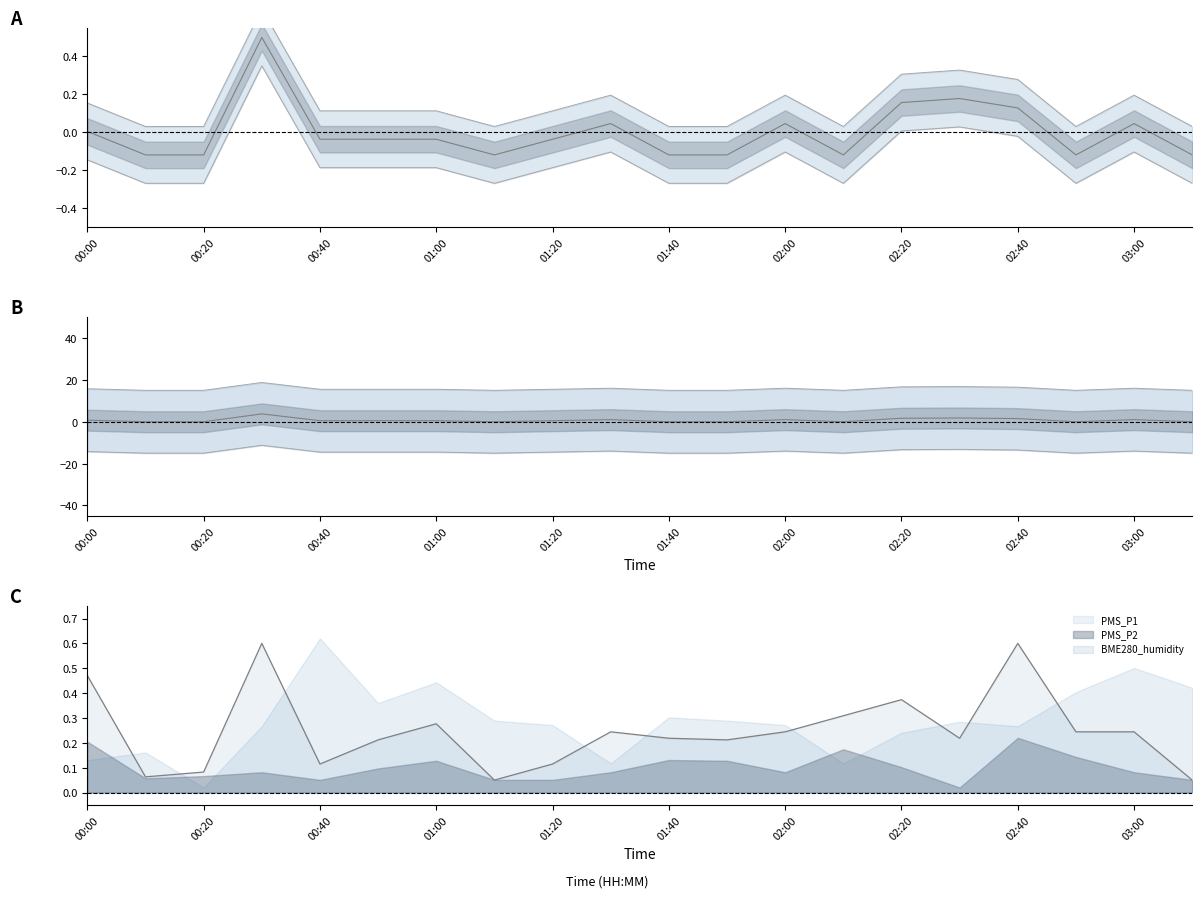

In PMS_P1 - PMS_P2, how many points are lower than both neighbors (excluding endpoints)?

3